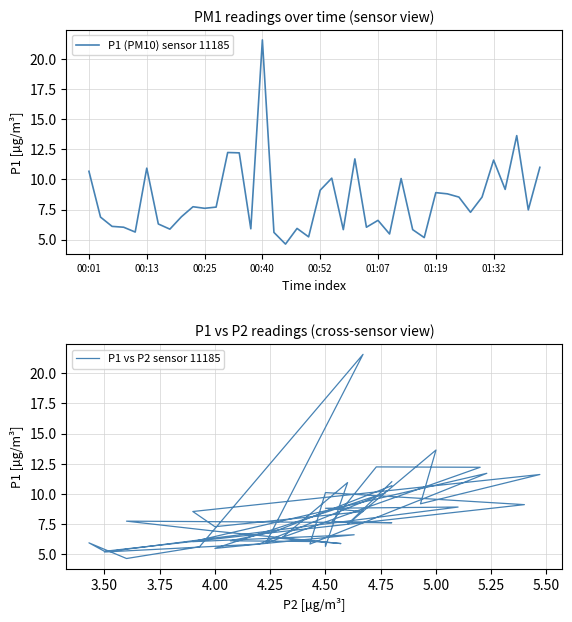

What are all the series names shown in the legend?

P1 (PM10) sensor 11185, P1 vs P2 sensor 11185